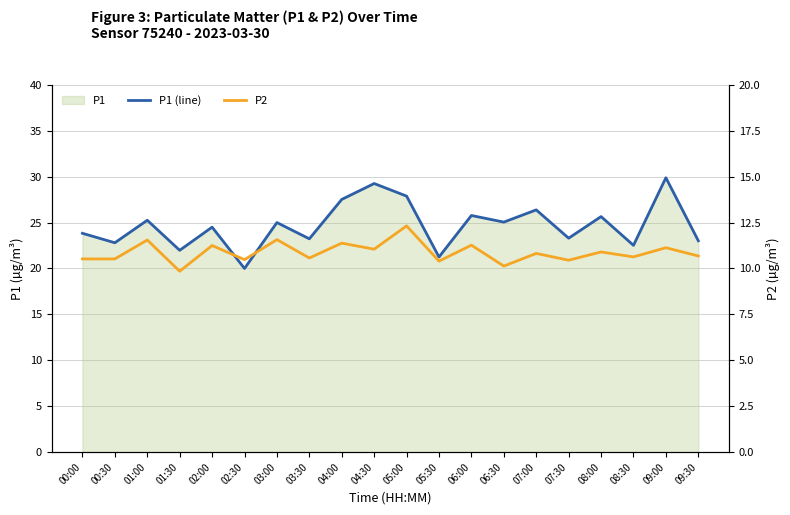

What is the sum of all P1 (line) values?

494.1